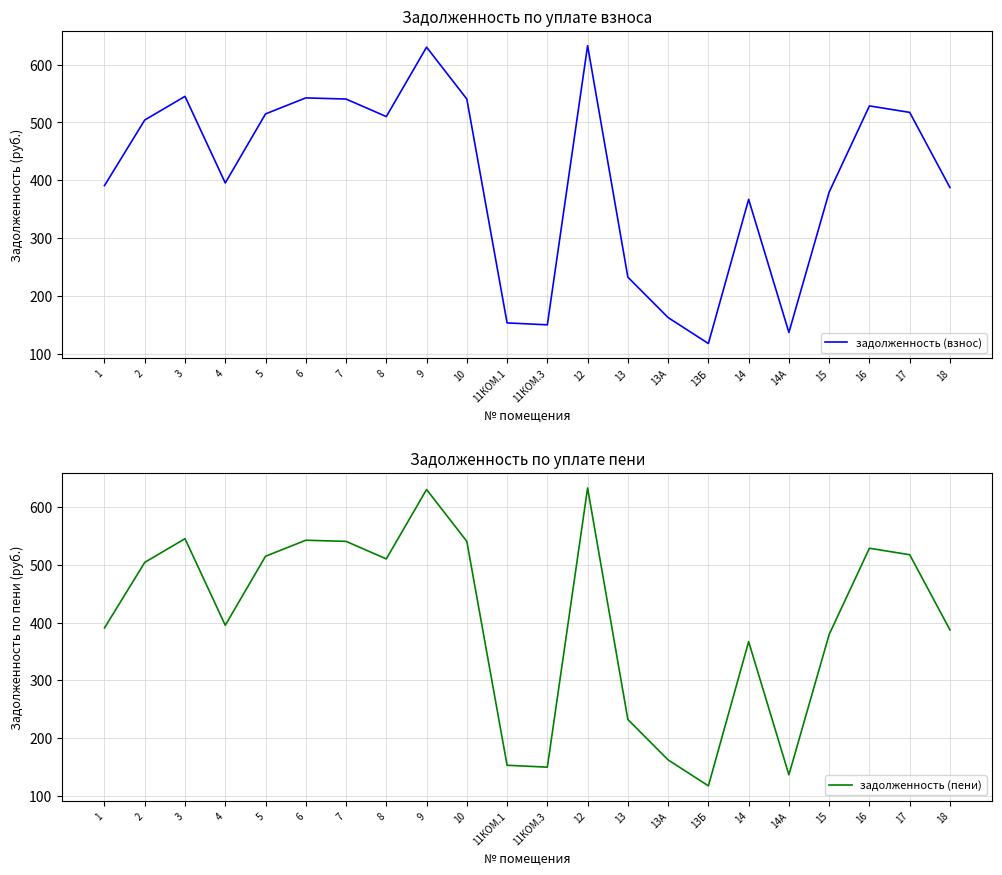

Is it true that задолженность (пени) equals 379.5 at 15?

True